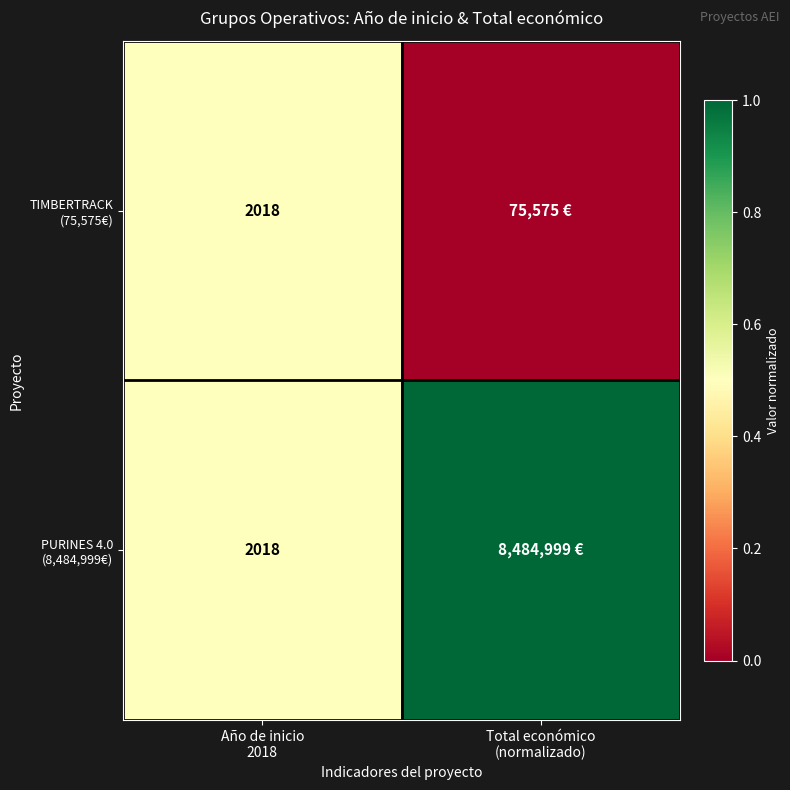

How many data points in PURINES 4.0 (8,484,999€) are less than 1?

1